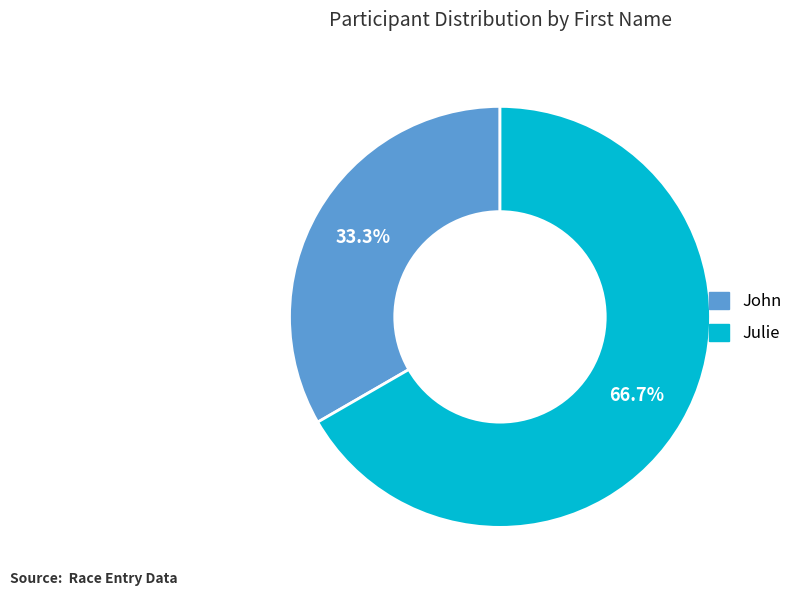

Does John represent more than half of the total?

No